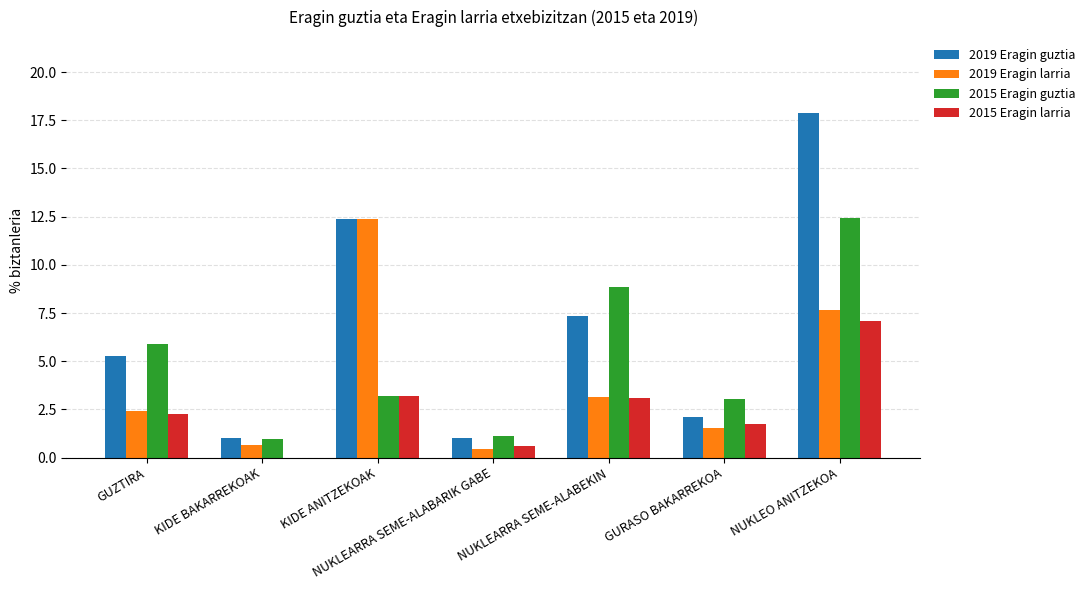

What is the greatest value displayed?

17.9